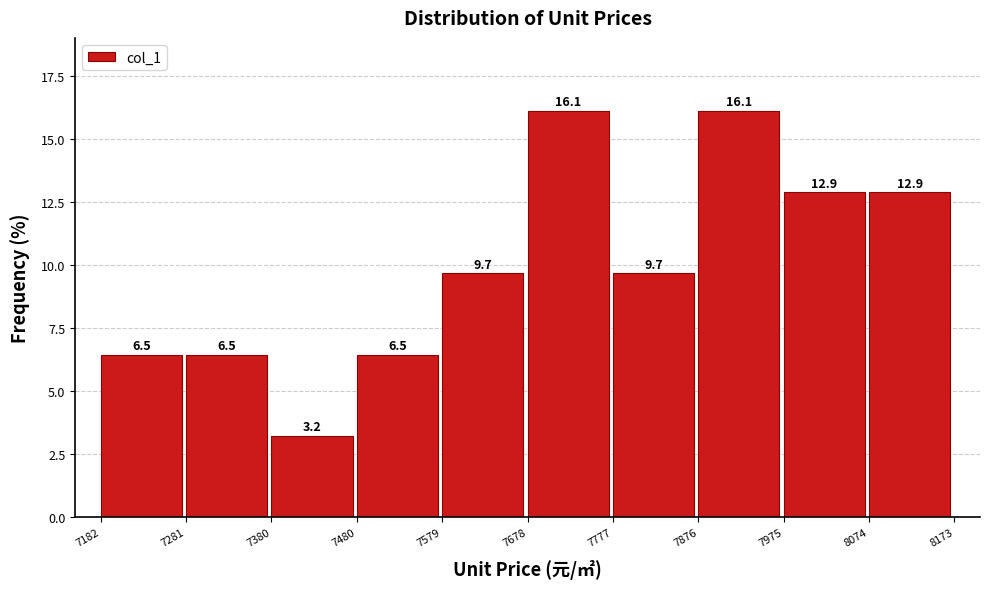

Reading left to right, transcribe this chart: for each bar, give the range it covers on the x-axis and its height.

7182 to 7281: 6.5
7281 to 7380: 6.5
7380 to 7480: 3.2
7480 to 7579: 6.5
7579 to 7678: 9.7
7678 to 7777: 16.1
7777 to 7876: 9.7
7876 to 7975: 16.1
7975 to 8074: 12.9
8074 to 8173: 12.9